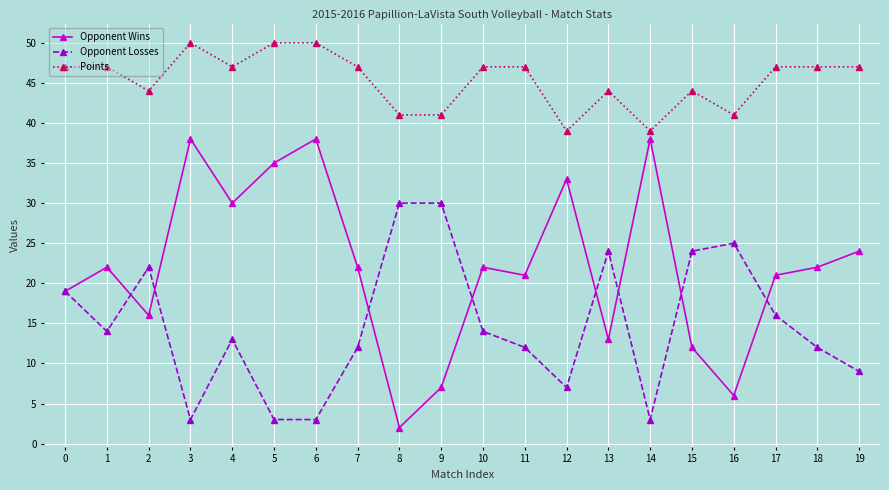

The Points series shows 47 at 18. True or false?

True